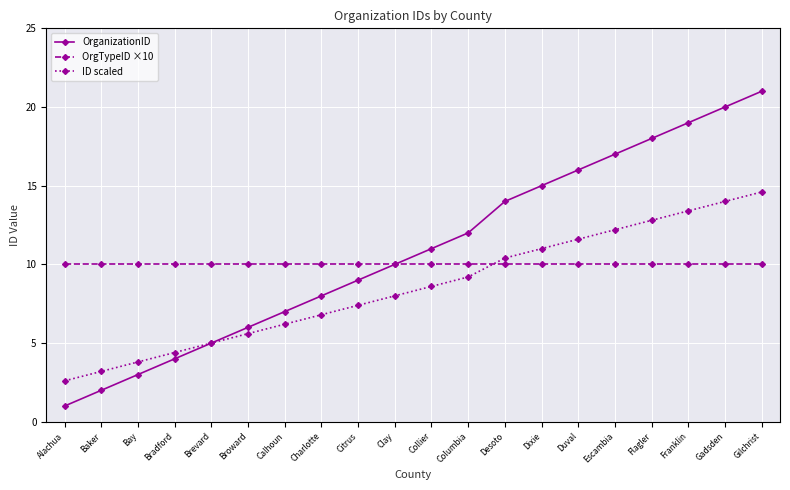

Which series ends up on top after the final intersection of ID scaled and OrgTypeID ×10?

ID scaled